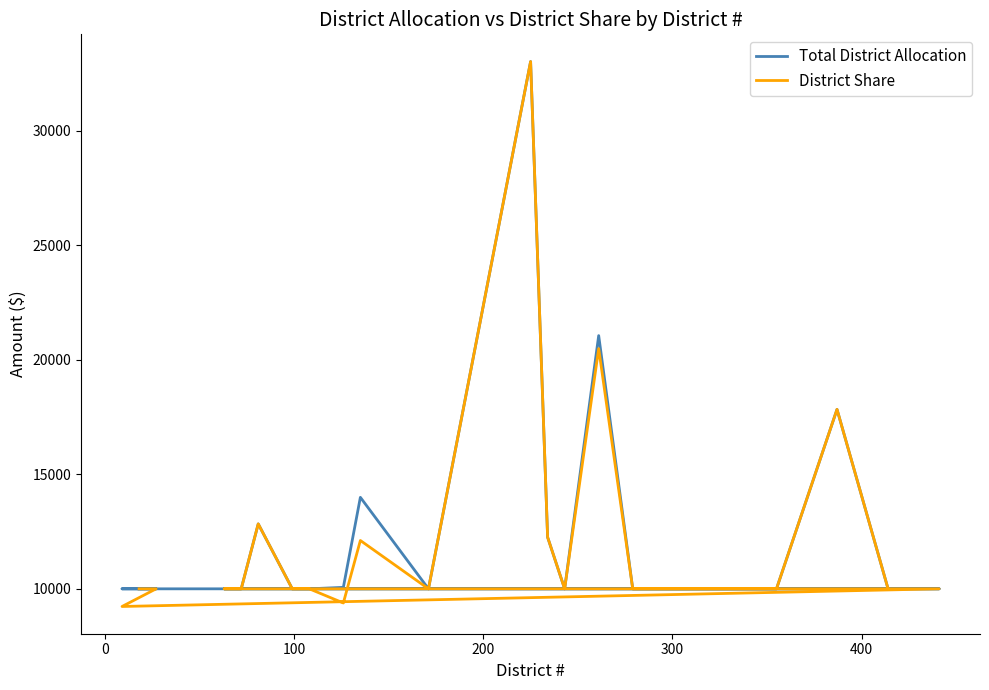

What is the label of the 3rd point from the left?

100